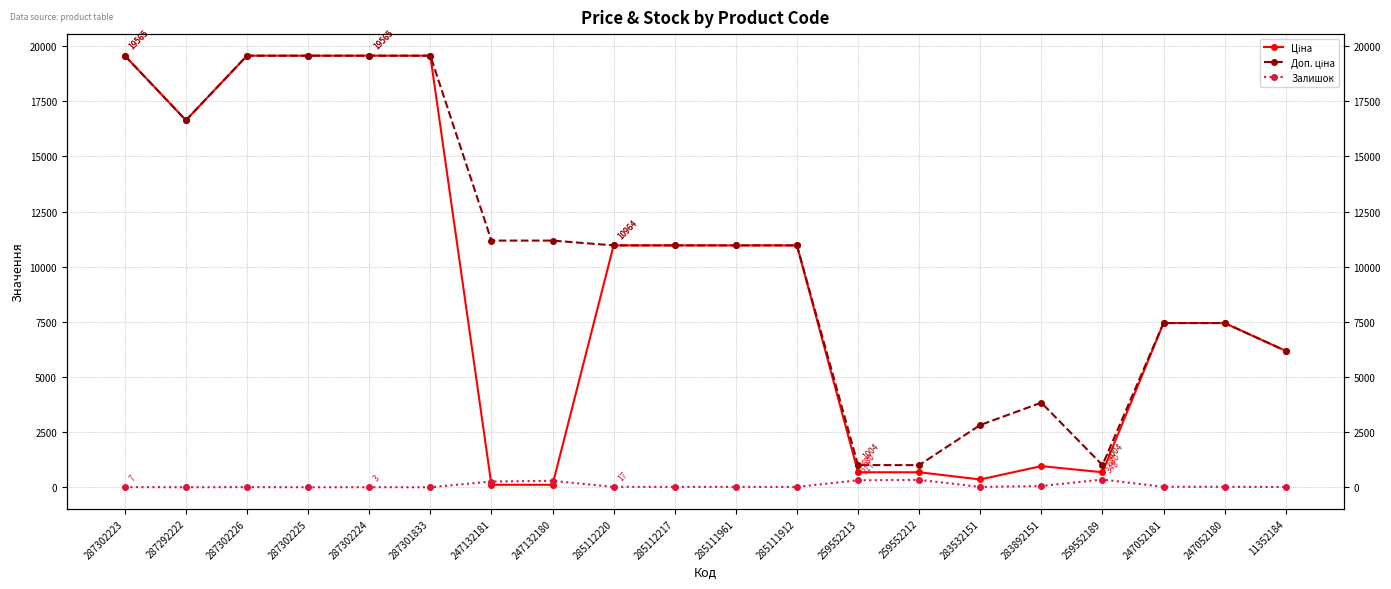

At which label is Ціна closest to 9838?

285112220